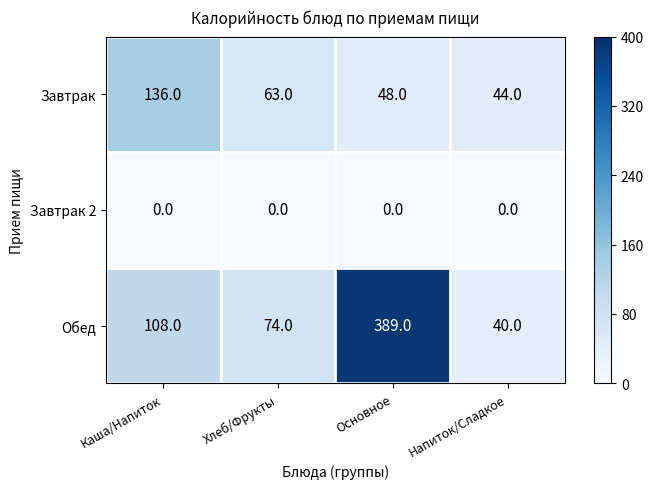

Reading left to right, list all the values displayed in this chart.

Завтрак: Каша/Напиток=136	Хлеб/Фрукты=63	Основное=48	Напиток/Сладкое=44
Завтрак 2: Каша/Напиток=0	Хлеб/Фрукты=0	Основное=0	Напиток/Сладкое=0
Обед: Каша/Напиток=108	Хлеб/Фрукты=74	Основное=389	Напиток/Сладкое=40